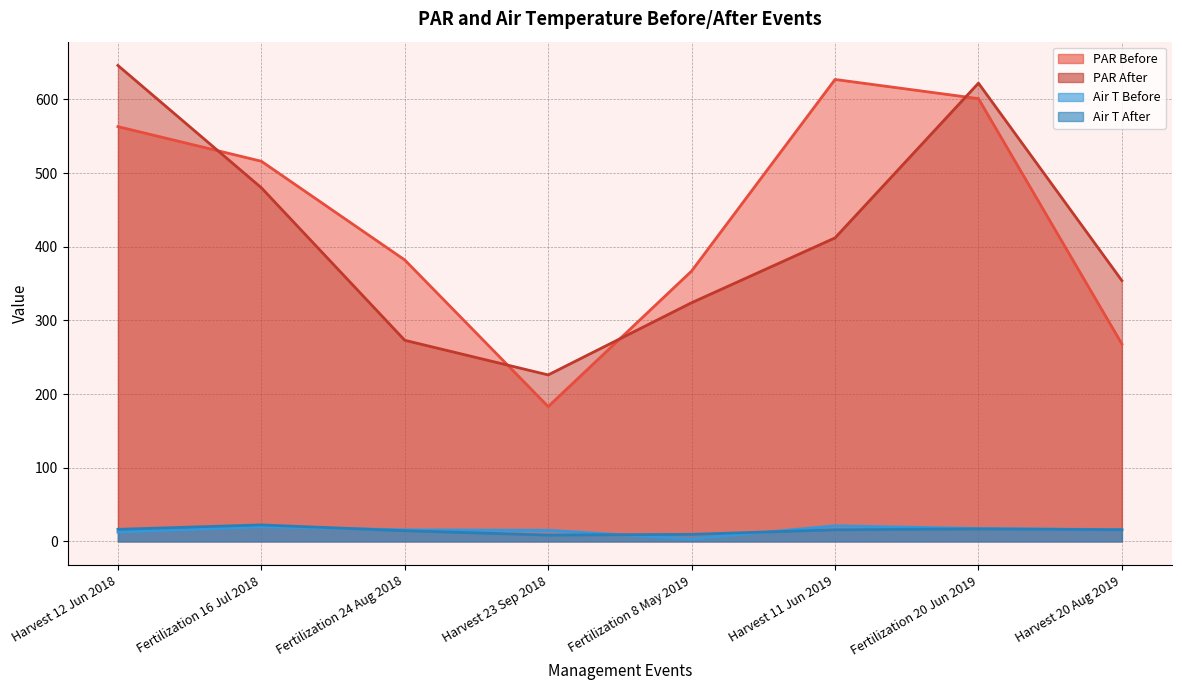

How many distinct data groups are displayed?

4